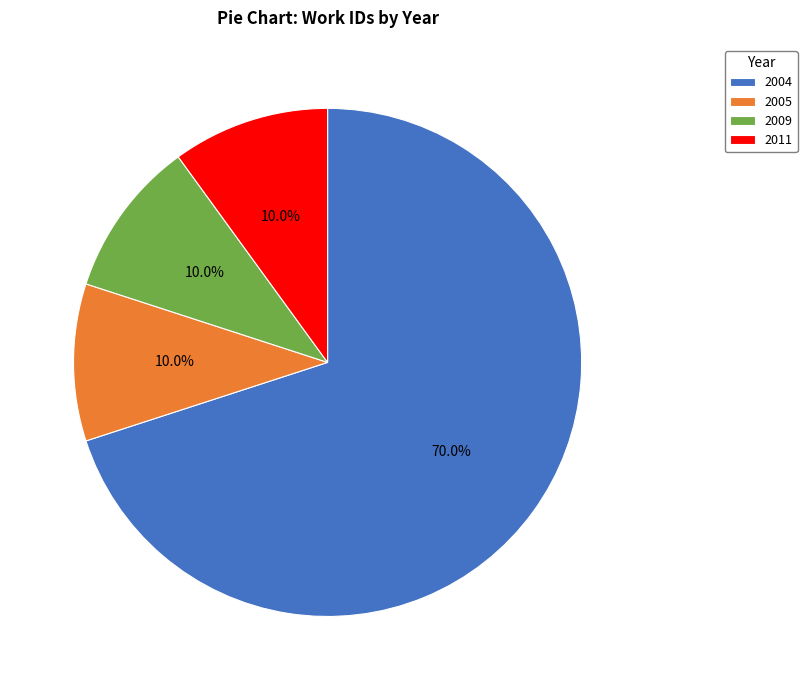

Is there any slice that represents more than half of the pie?

Yes